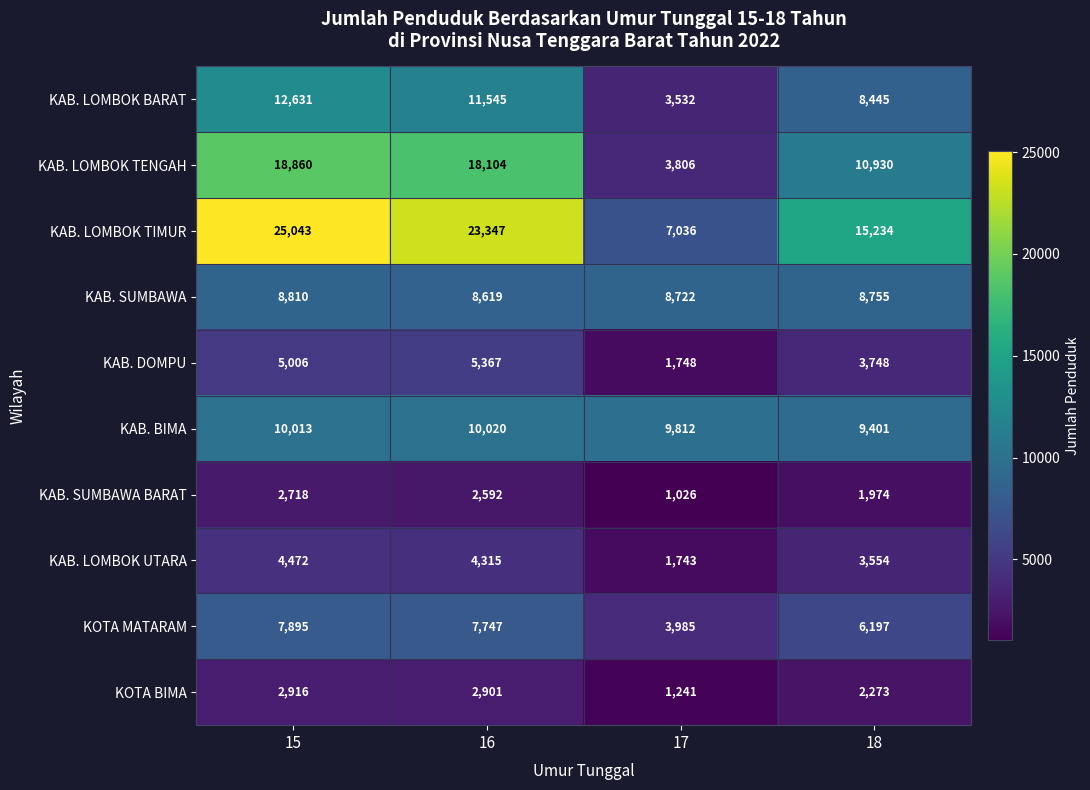

What is the difference between the KAB. DOMPU values at 18 and 16?

1619